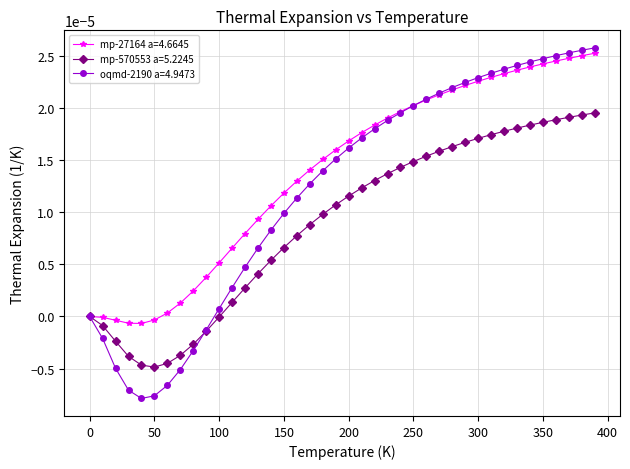

Which series has the largest range (max minus min)?

oqmd-2190 a=4.9473